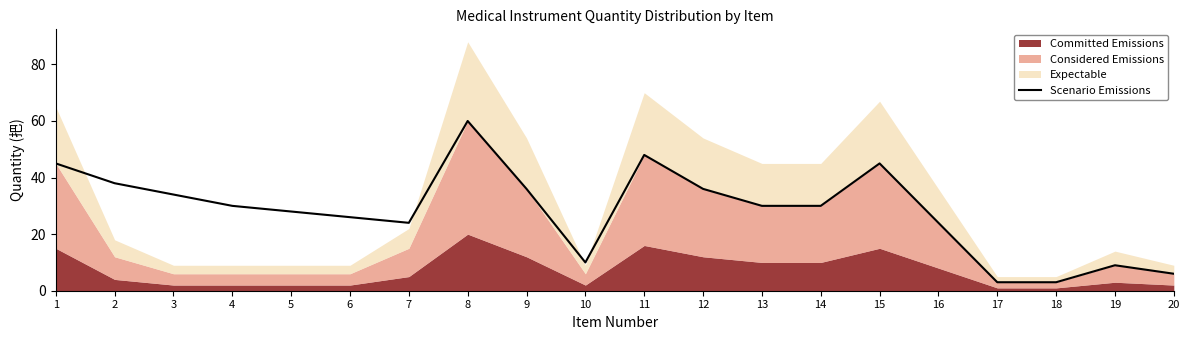

Does the chart have visible grid lines?

No